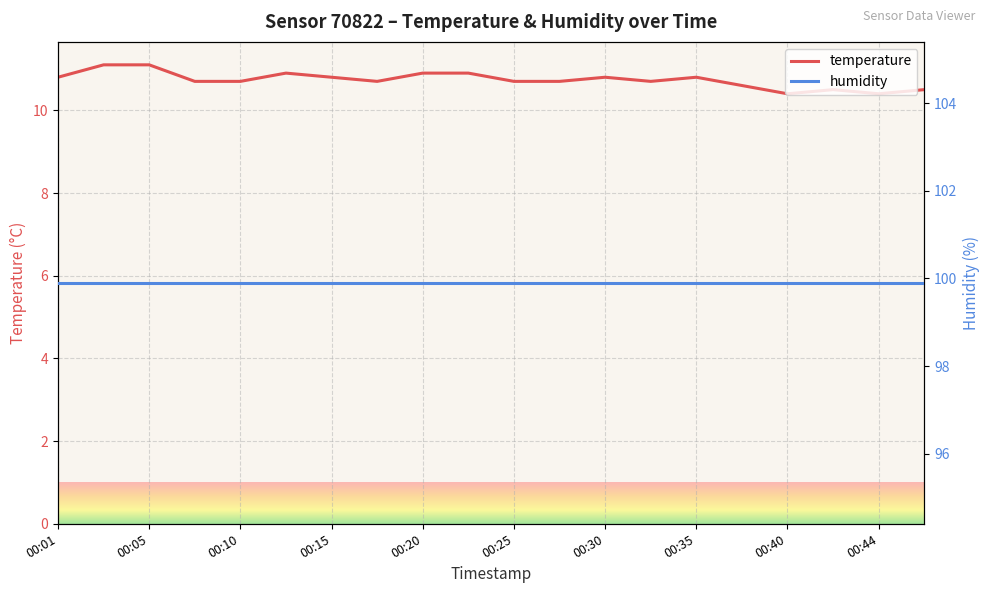

The value of temperature at 15 is 3.6. True or false?

False